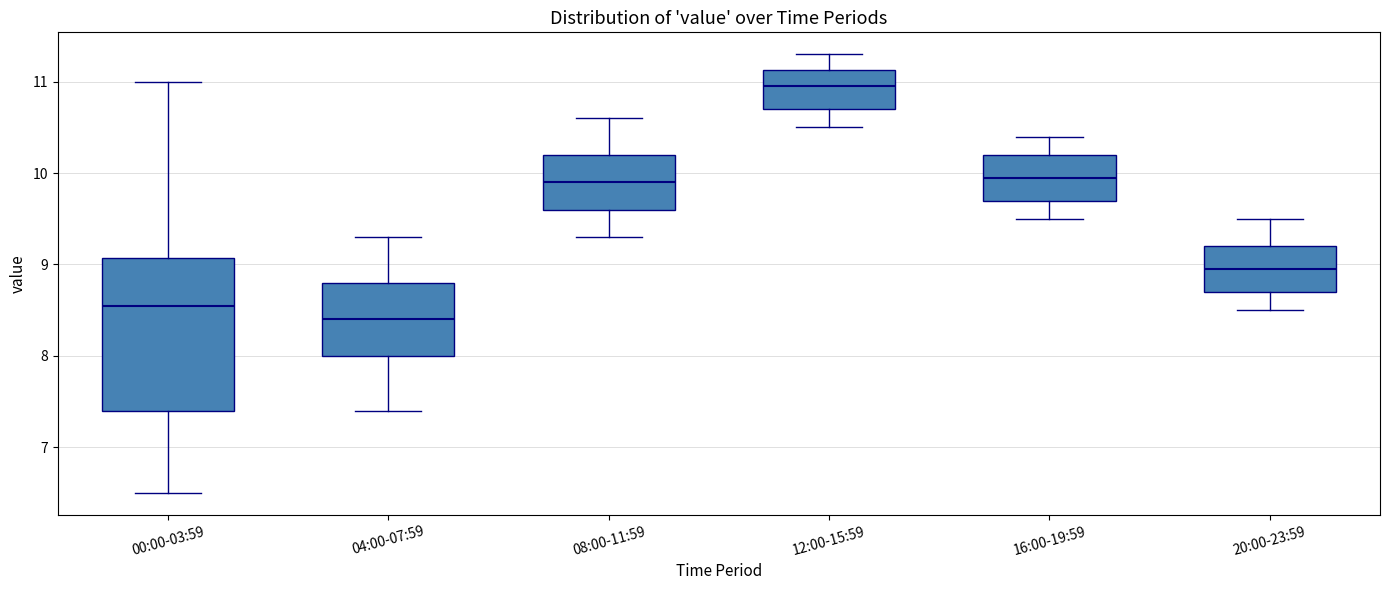

Reading left to right, read every box against the y-axis: the position of its median line, the range the box covers, and the ends of its whiskers. The values are not printed on the chart, so give them approximately, as read against the axis.

00:00-03:59: median 8.6, box 7.4 to 9.1, whiskers 6.5 to 11.0
04:00-07:59: median 8.4, box 8.0 to 8.8, whiskers 7.4 to 9.3
08:00-11:59: median 9.9, box 9.6 to 10.2, whiskers 9.3 to 10.6
12:00-15:59: median 11.0, box 10.7 to 11.1, whiskers 10.5 to 11.3
16:00-19:59: median 10.0, box 9.7 to 10.2, whiskers 9.5 to 10.4
20:00-23:59: median 9.0, box 8.7 to 9.2, whiskers 8.5 to 9.5